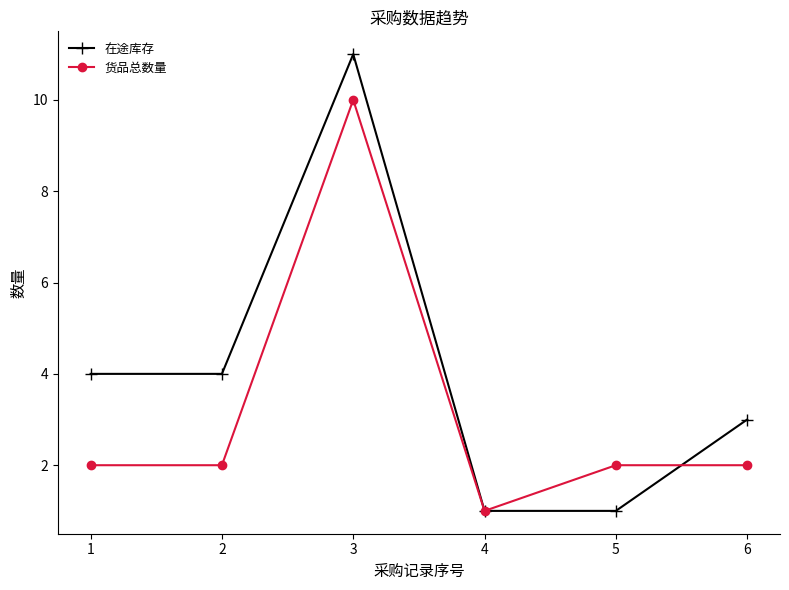

After their last crossing, which series has the higher values: 在途库存 or 货品总数量?

在途库存